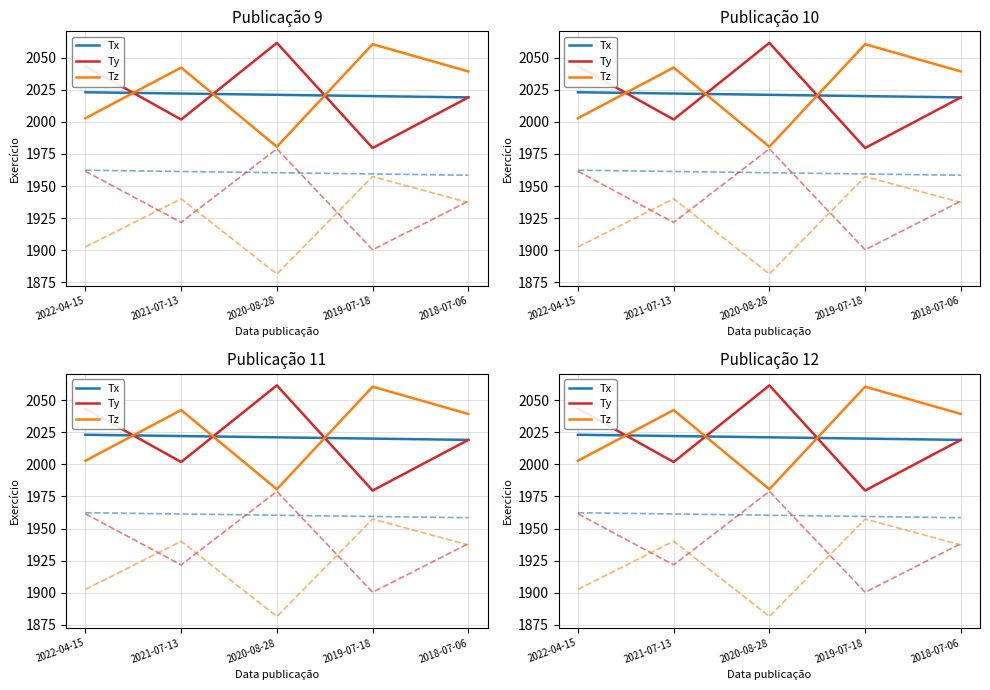

At which category does the chart reach its peak across all series?

2020-08-28